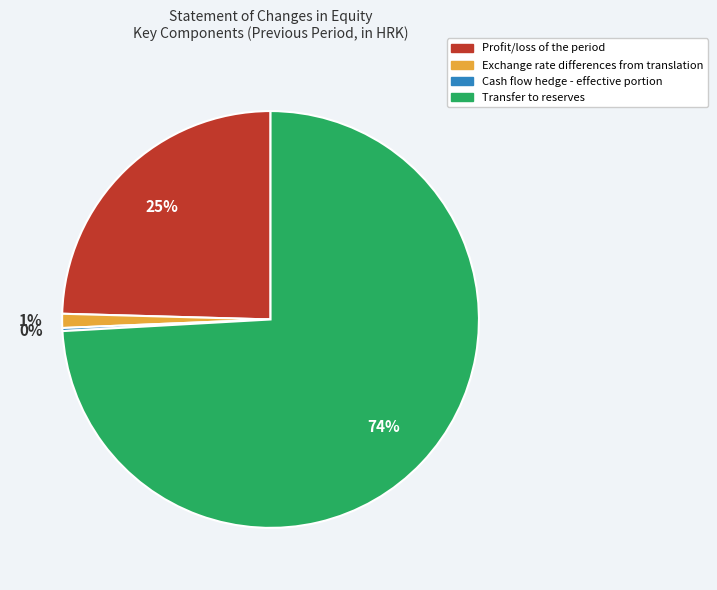

To the nearest percent, what is the average slice percentage?

25%